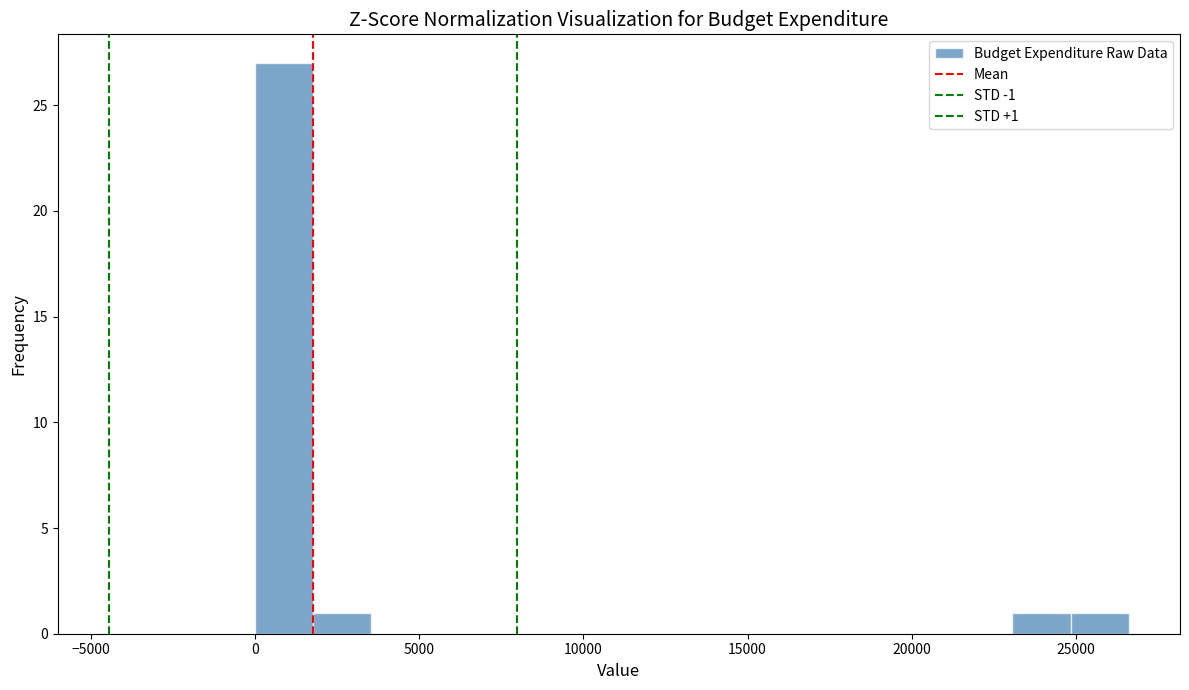

Read against the x-axis, roughly where is the centre of the tallest bar?

1000